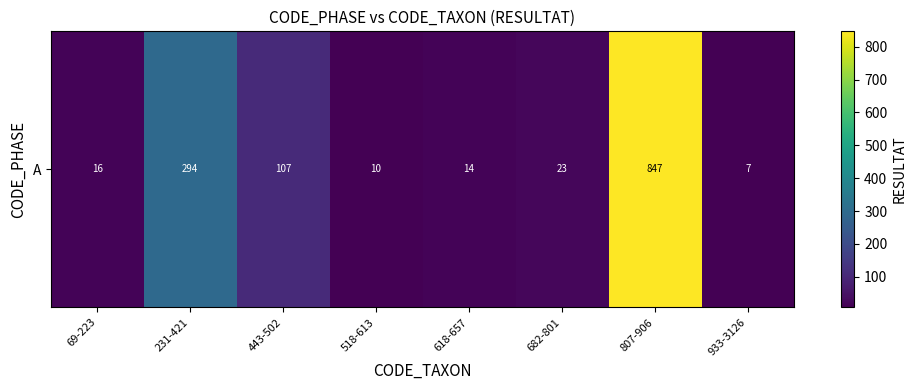

What is the change in value from 69-223 to 933-3126?

-9